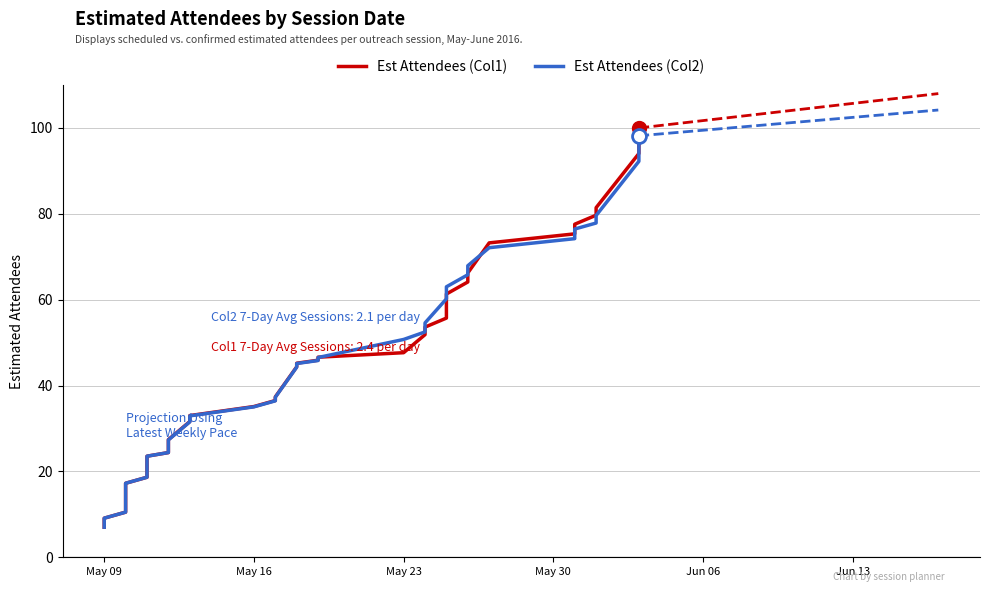

List the series in order of their peak value, lowest first.

Est Attendees (Col2), Est Attendees (Col1)